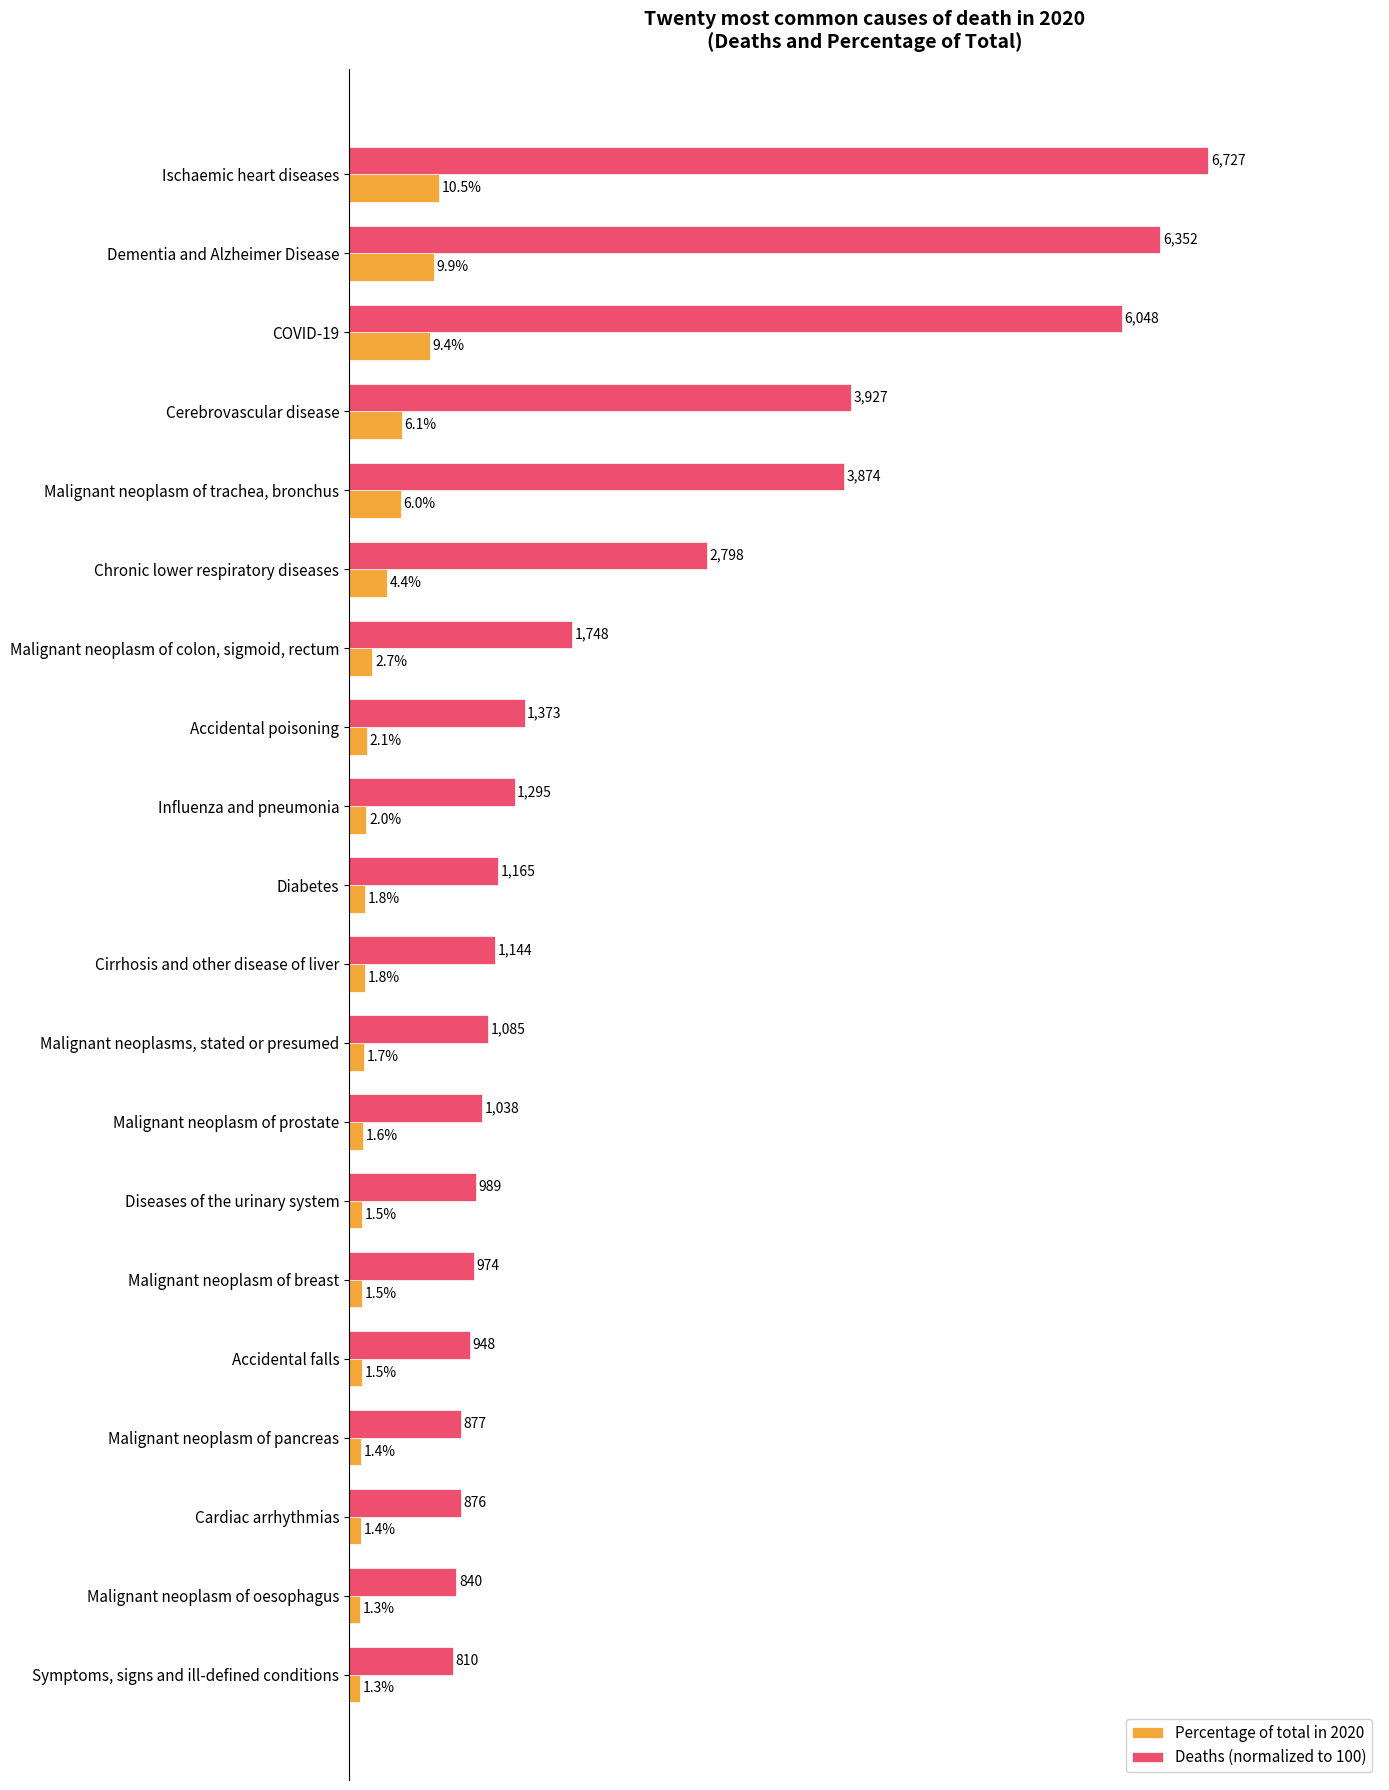

Between COVID-19 and Malignant neoplasm of pancreas, which series saw the biggest shift?

Deaths (normalized to 100)